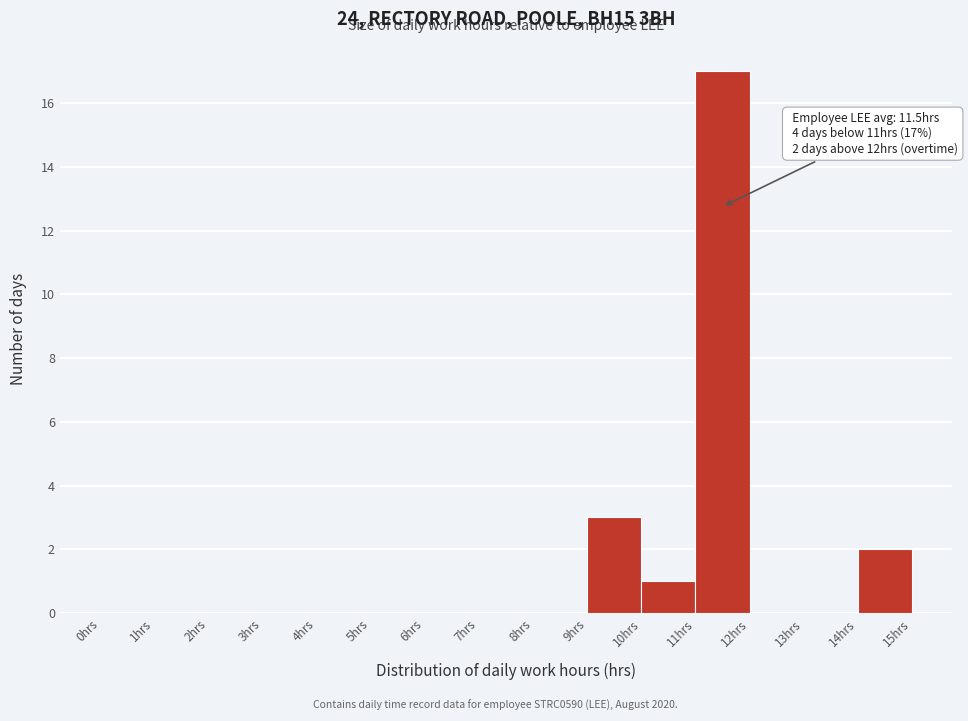

Over which range of the x-axis is the bar tallest?

11 to 12